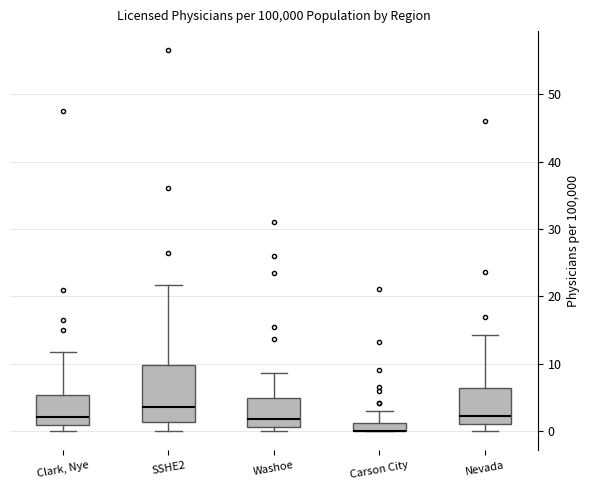

Where is the upper edge of the box for Clark, Nye on the y-axis? The values are not printed on the chart, so give them approximately, as read against the axis.

5